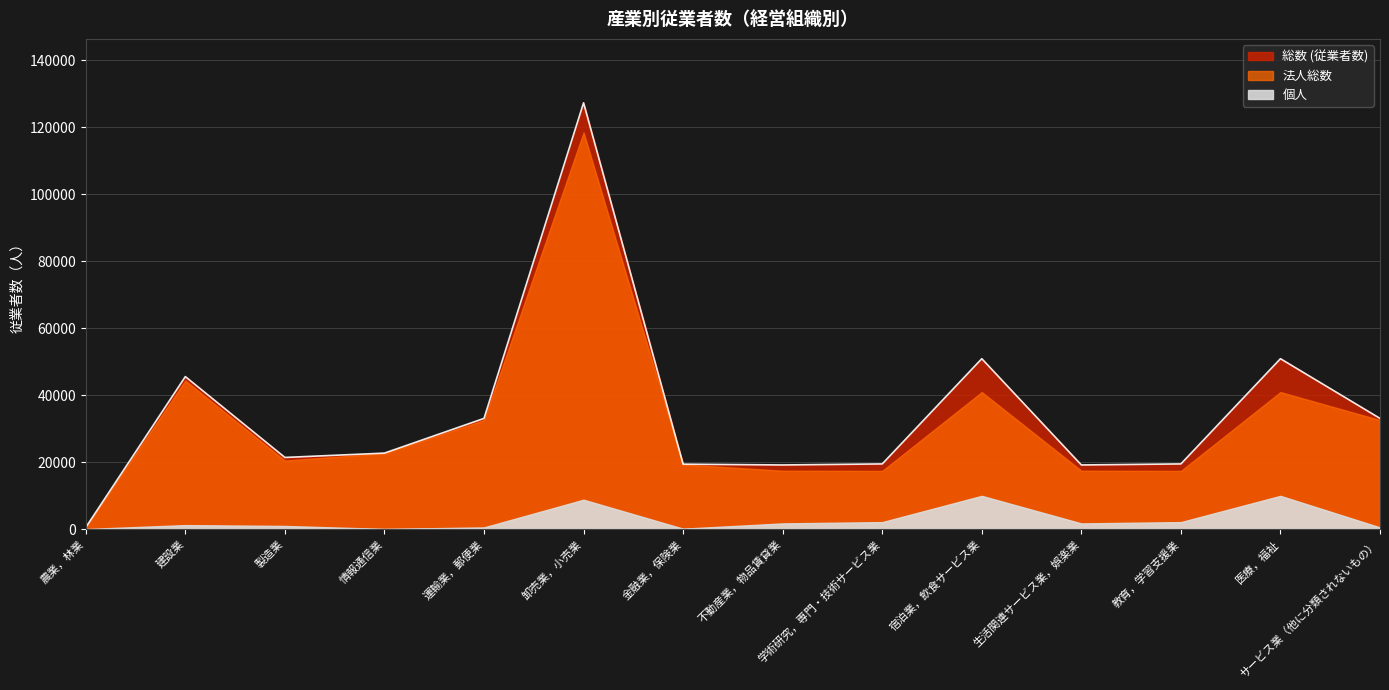

At which category does the chart reach its peak across all series?

卸売業，小売業